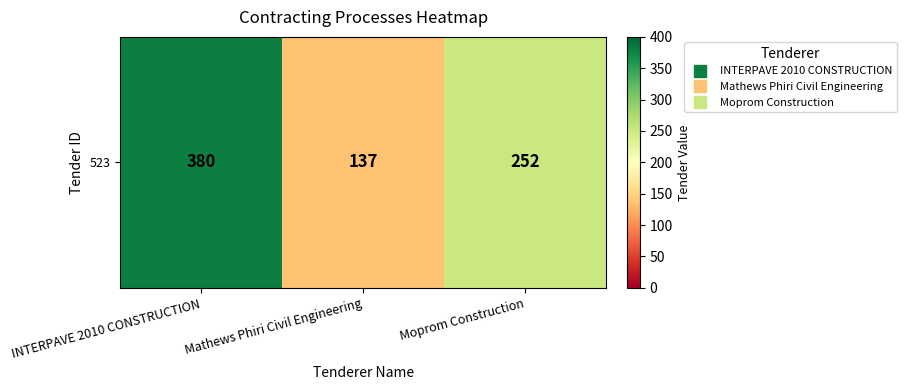

Which has a higher value, INTERPAVE 2010 CONSTRUCTION or Moprom Construction?

INTERPAVE 2010 CONSTRUCTION